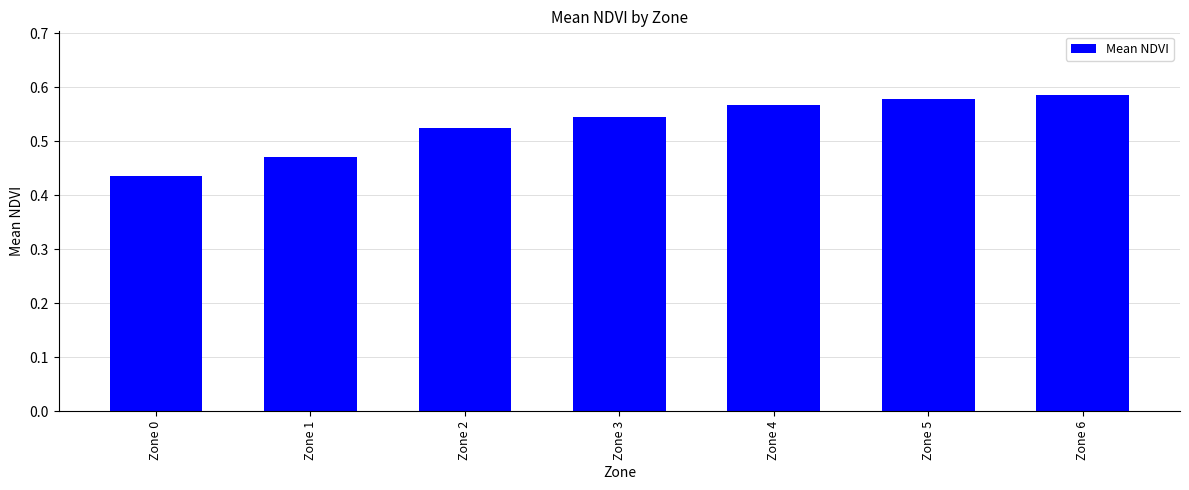

Count the values in the range 0 to 1.

7